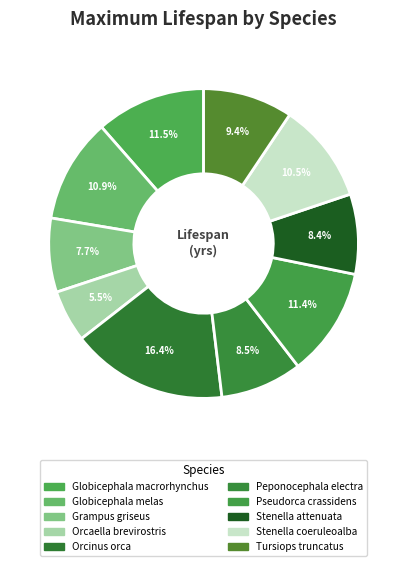

To the nearest percent, what portion does Pseudorca crassidens represent?

11%